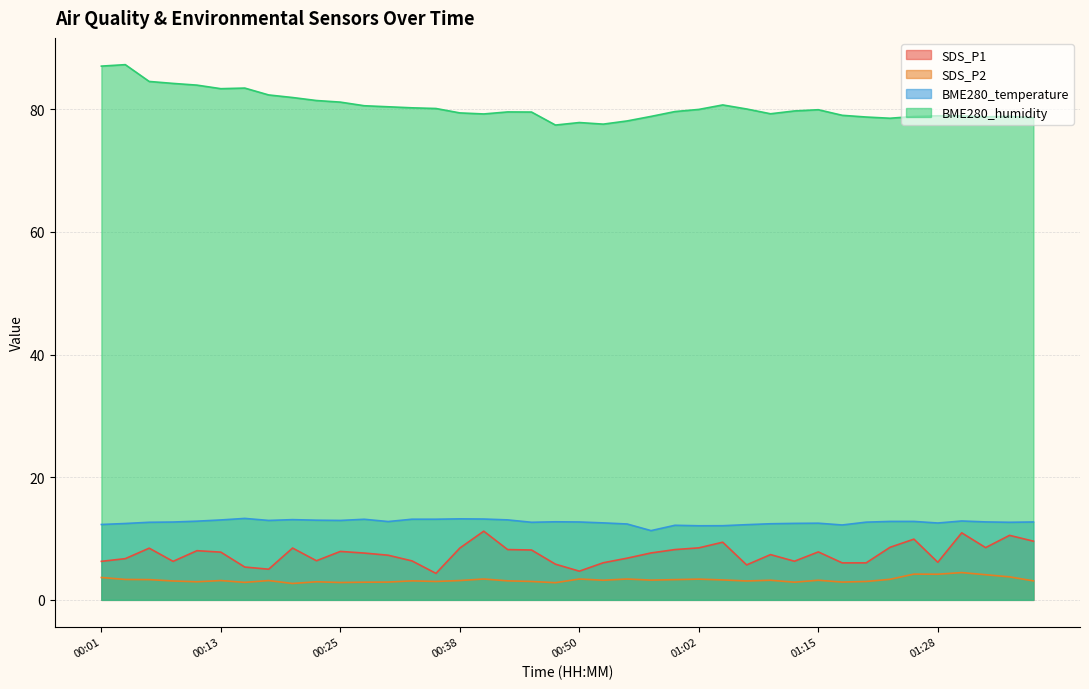

What is the sum of the BME280_humidity values at 00:18 and 00:11?

166.3